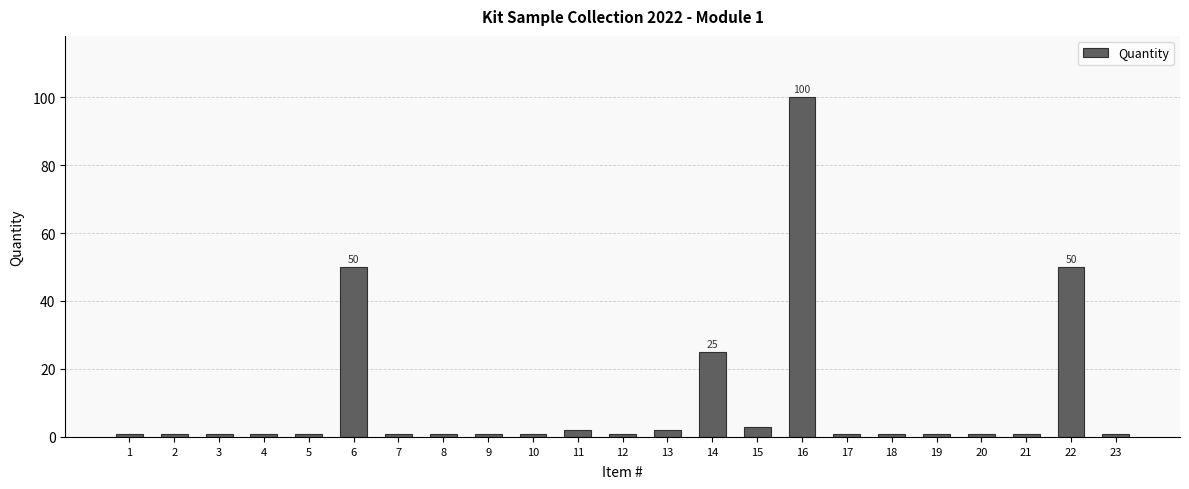

The value at 14 is 25. True or false?

True